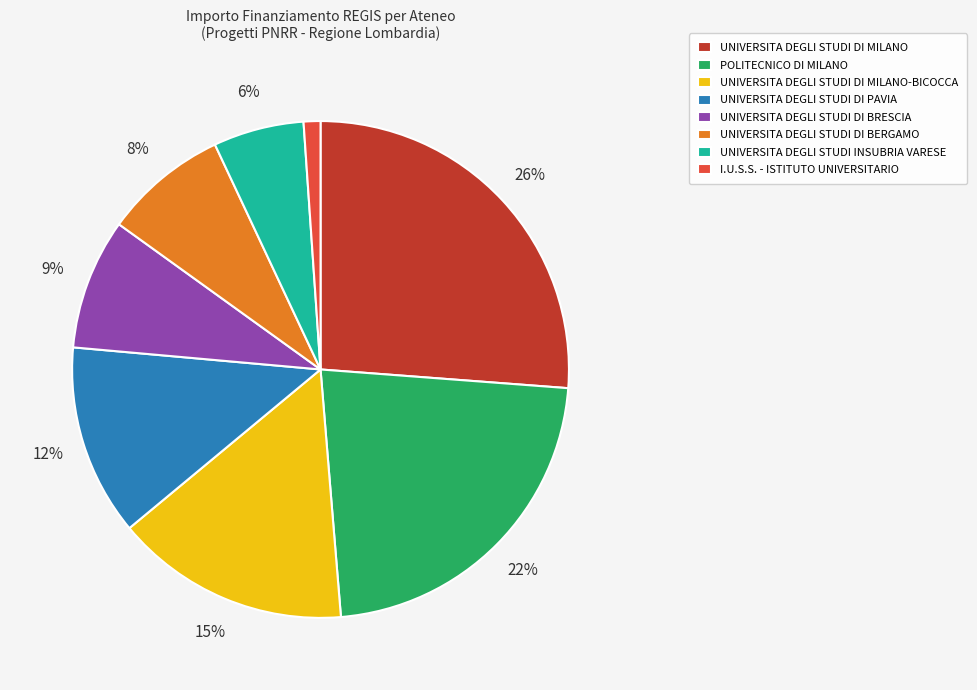

What percentage is the I.U.S.S. - ISTITUTO UNIVERSITARIO slice, to the nearest percent?

1%